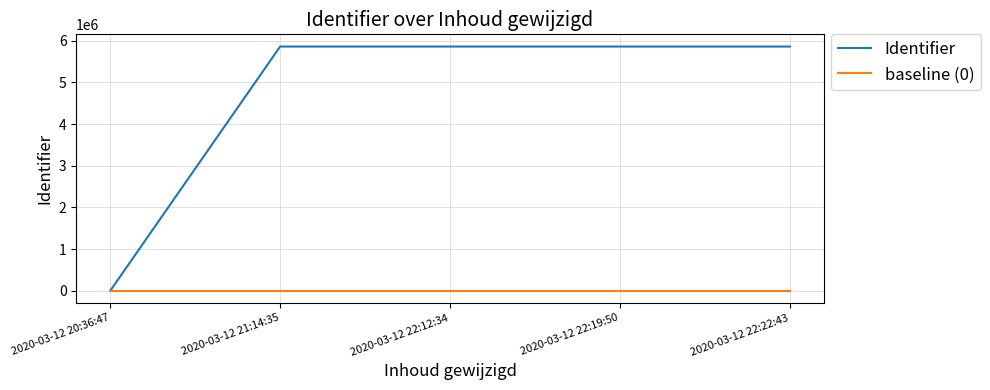

Which series has the largest total across all categories?

Identifier